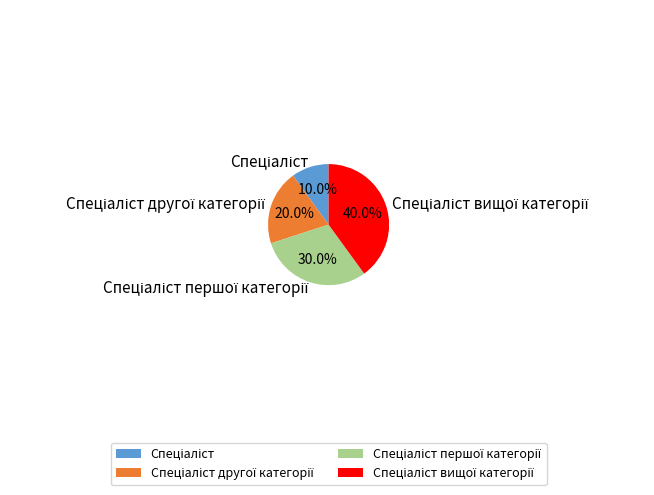

Is there a majority slice in this chart?

No